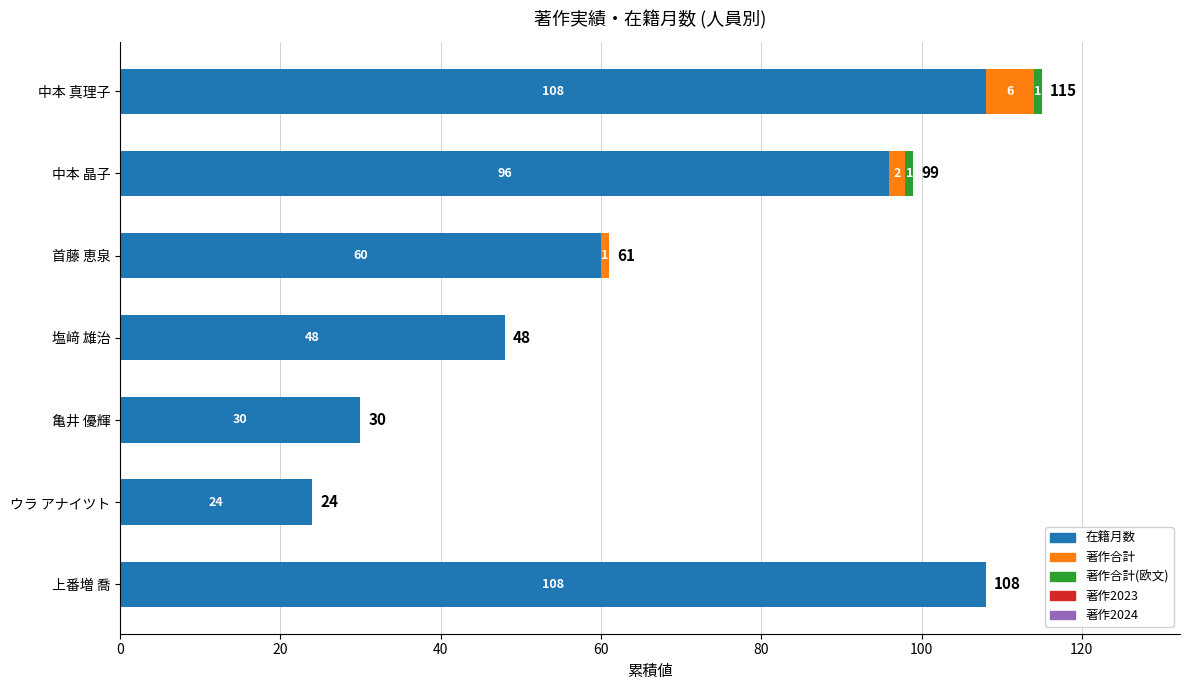

How many categories are shown in the chart?

7